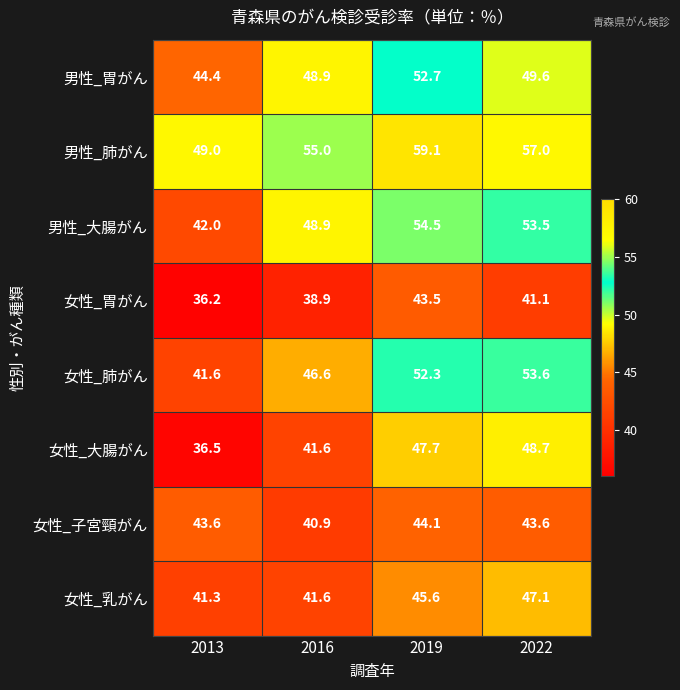

How many categories are shown in the chart?

4